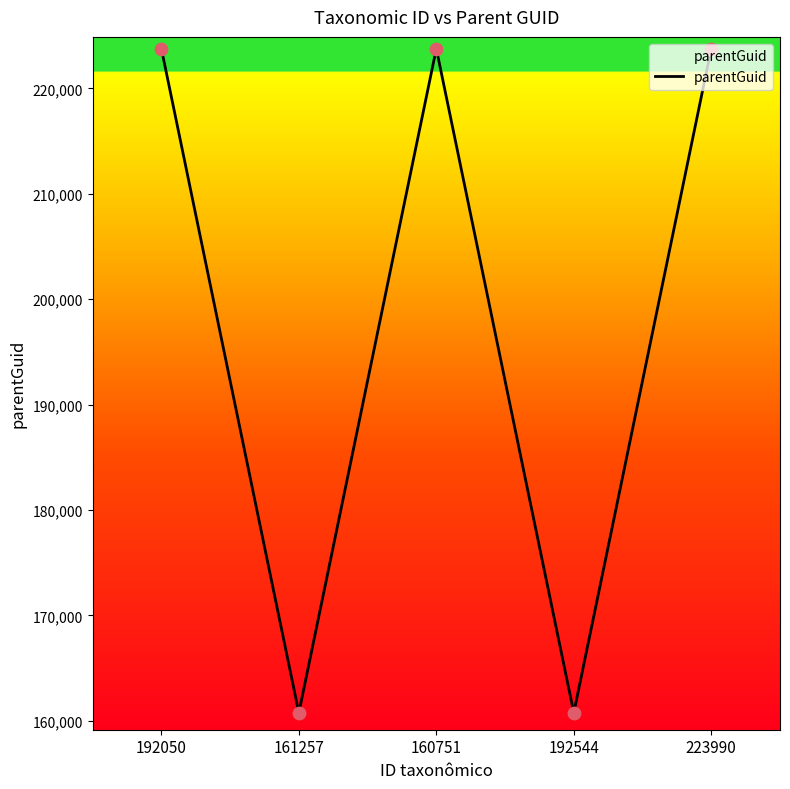

What is the change in value from 161257 to 223990?

+63020